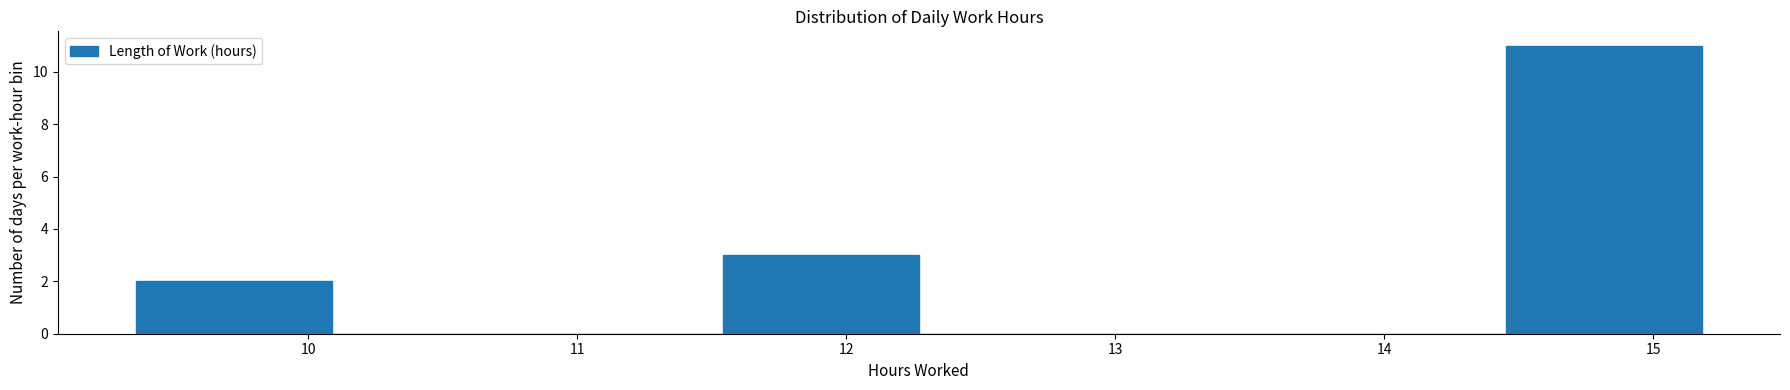

Reading left to right, transcribe this chart: for each bar, give the range it covers on the x-axis and its height. Neither the bar edges nor the heights are printed on the chart, so give them approximately, as read against the axes.

9.4 to 10.1: 2
10.1 to 10.8: 0
10.8 to 11.5: 0
11.5 to 12.3: 3
12.3 to 13.0: 0
13.0 to 13.7: 0
13.7 to 14.5: 0
14.5 to 15.2: 11